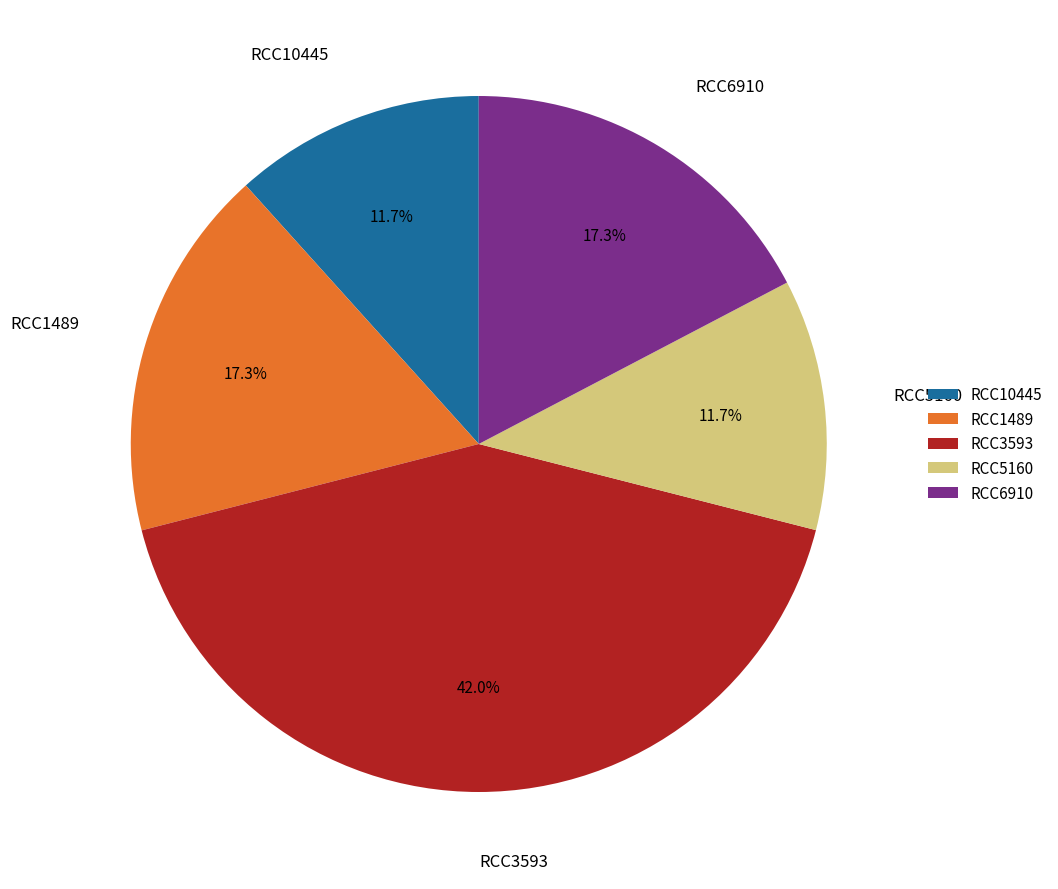

Approximately how many times larger is the value at RCC1489 compared to RCC6910?

1.0